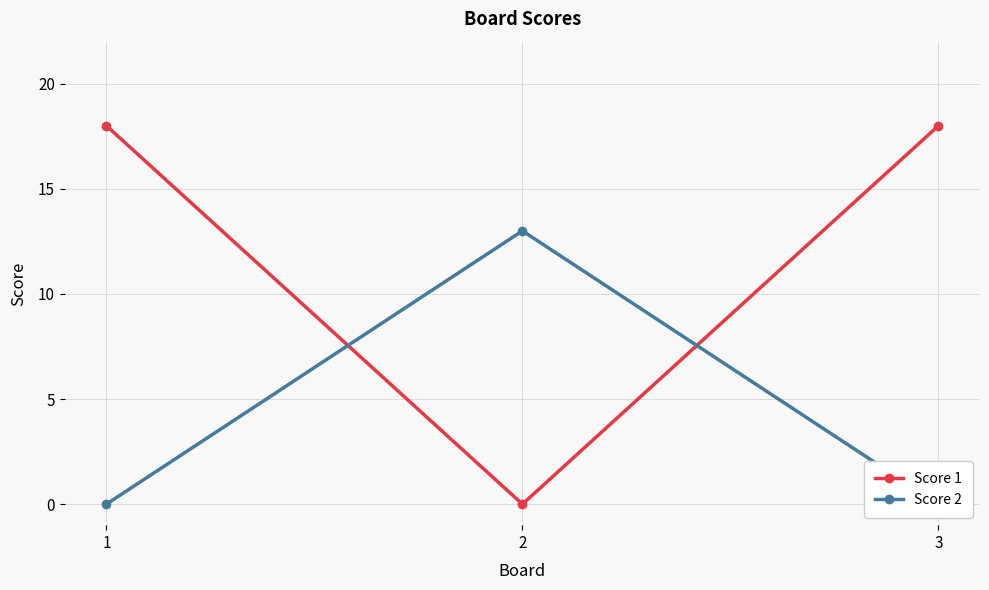

How many categories are shown in the chart?

3